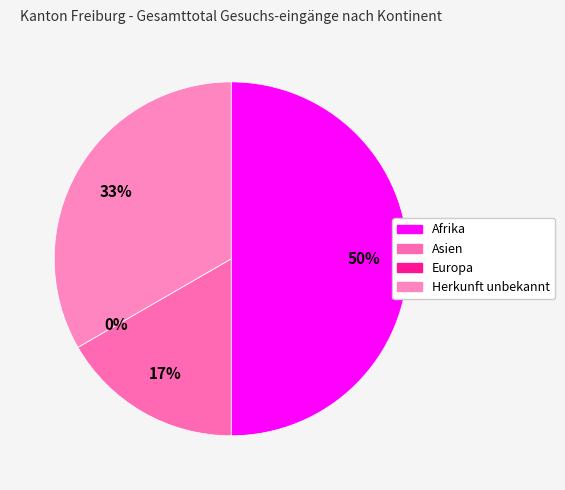

What is the change in value from Asien to Europa?

-1